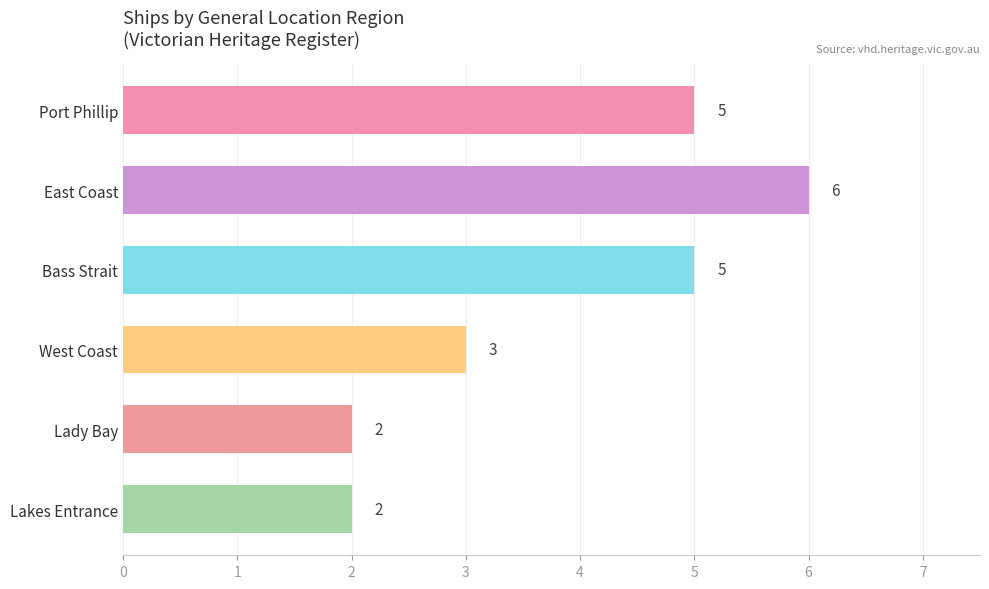

The chart shows a value of 2 at East Coast. True or false?

False